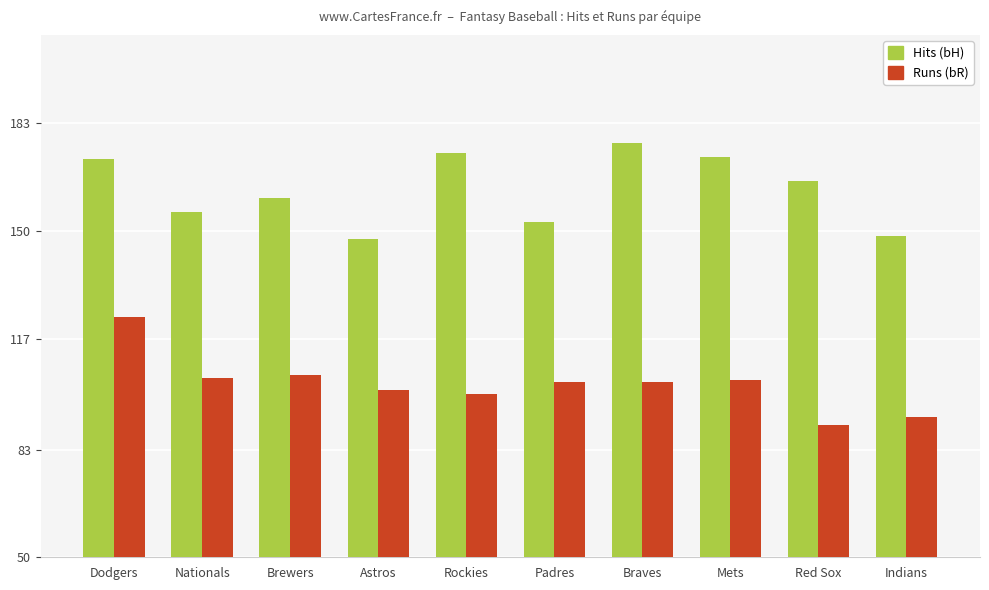

What is the label of the 1st bar from the right?

Indians